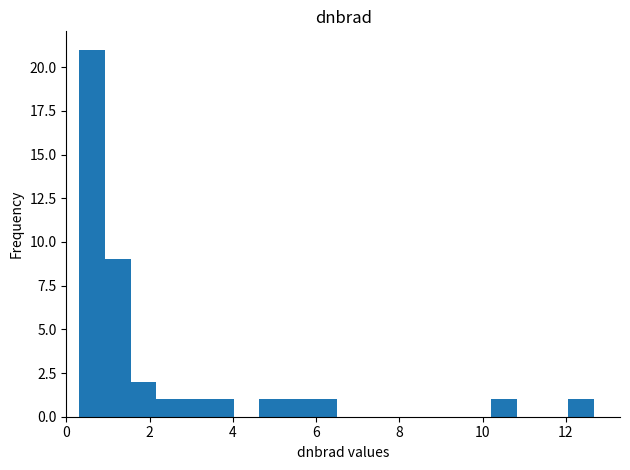

Around what value on the x-axis is the tallest bar? Give the approximate position of its centre, as read against the axis.

0.6